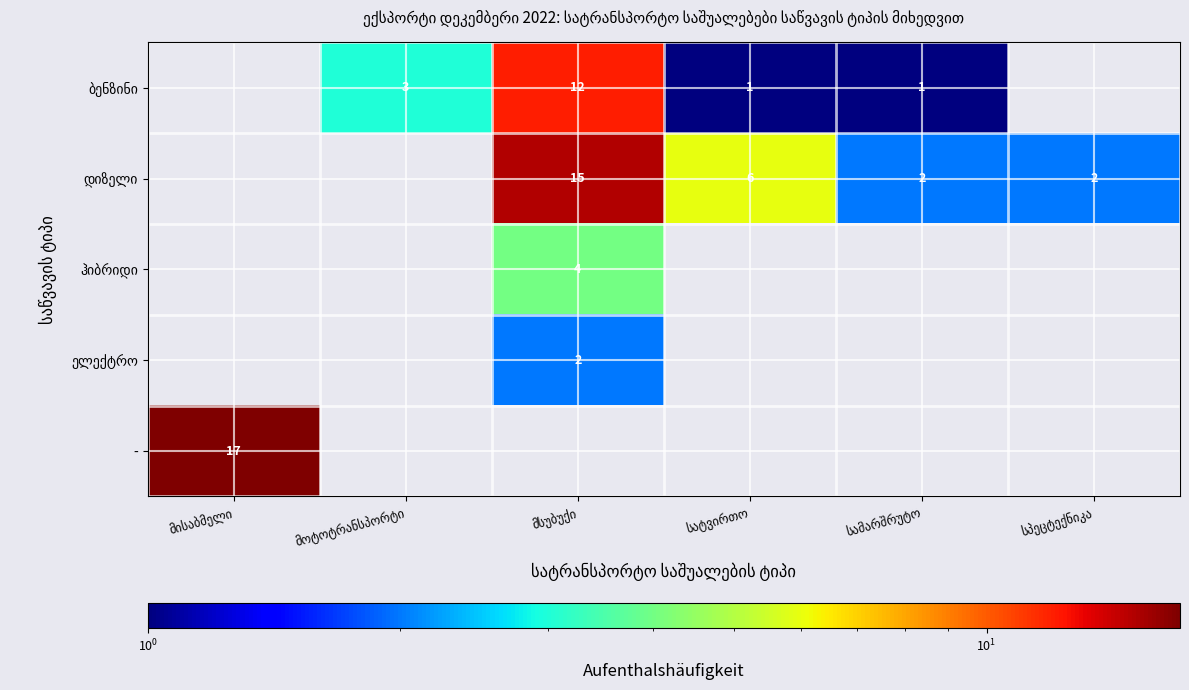

List the labels in order of - value, largest first.

მისაბმელი, მოტოტრანსპორტი, მსუბუქი, სატვირთო, სამარშრუტო, სპეცტექნიკა